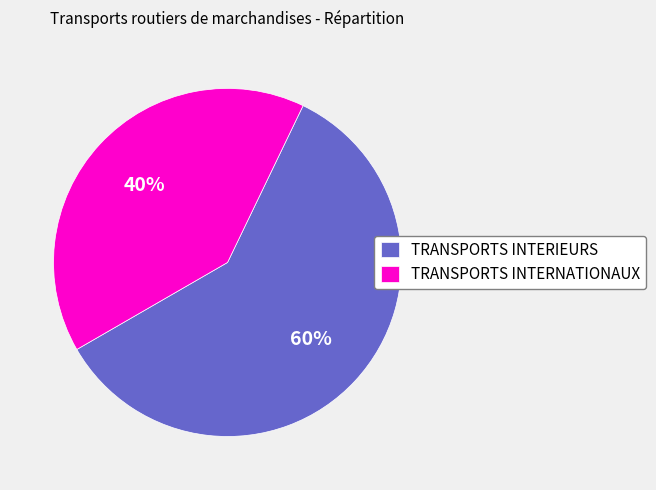

The TRANSPORTS INTERIEURS slice represents 60% of the pie. True or false?

True